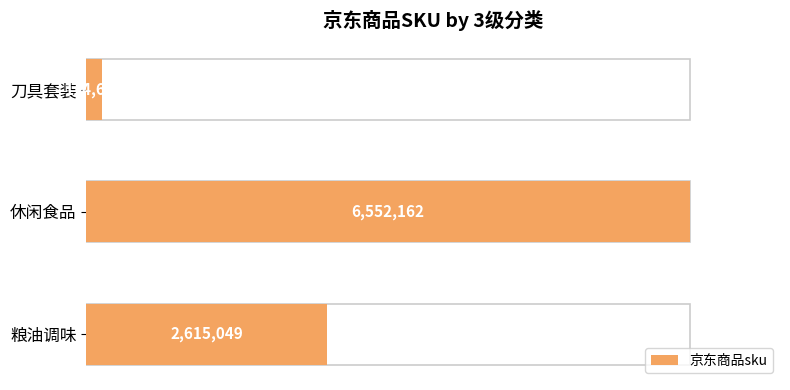

The value at 粮油调味 is 2615049. True or false?

True